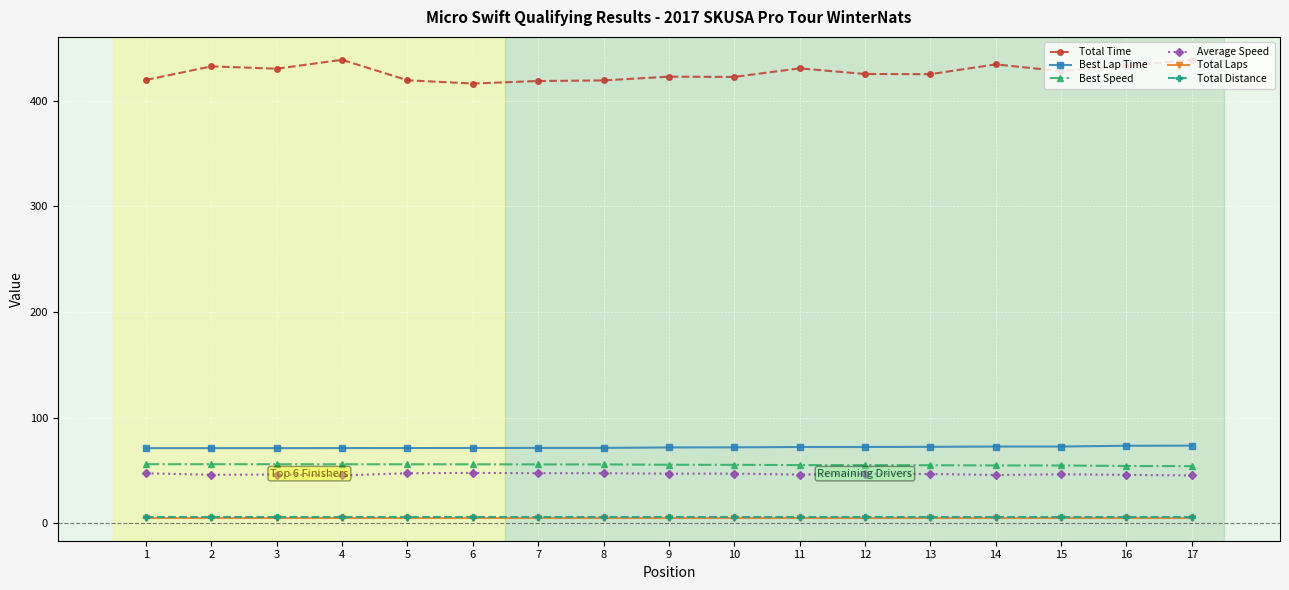

What is the average value of the Total Distance series?

5.5